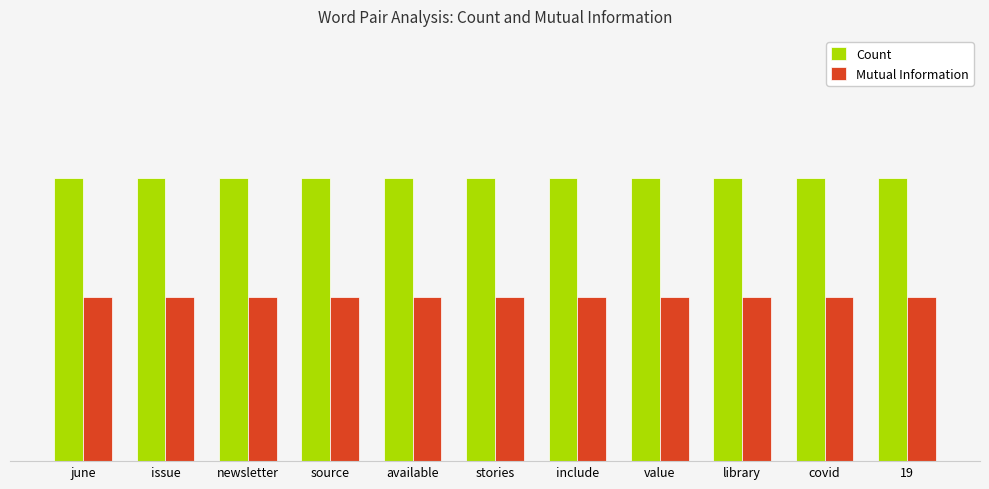

Which series changed the most between source and value?

Count